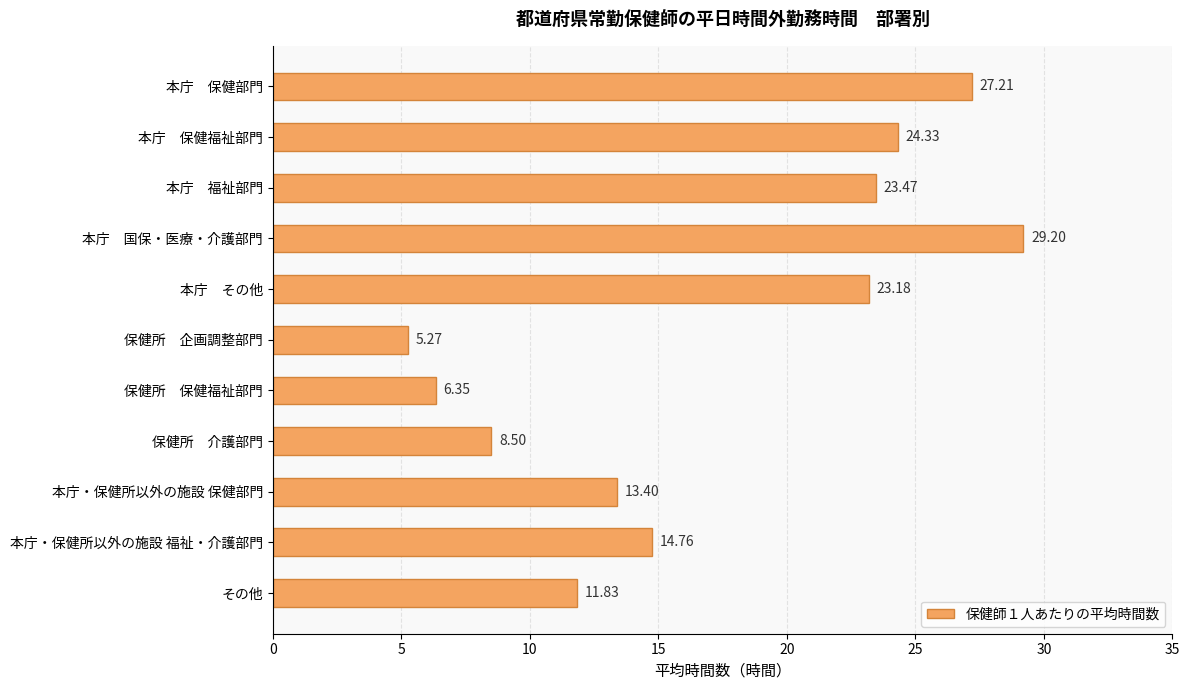

What is the difference between the maximum and second lowest values?

22.9